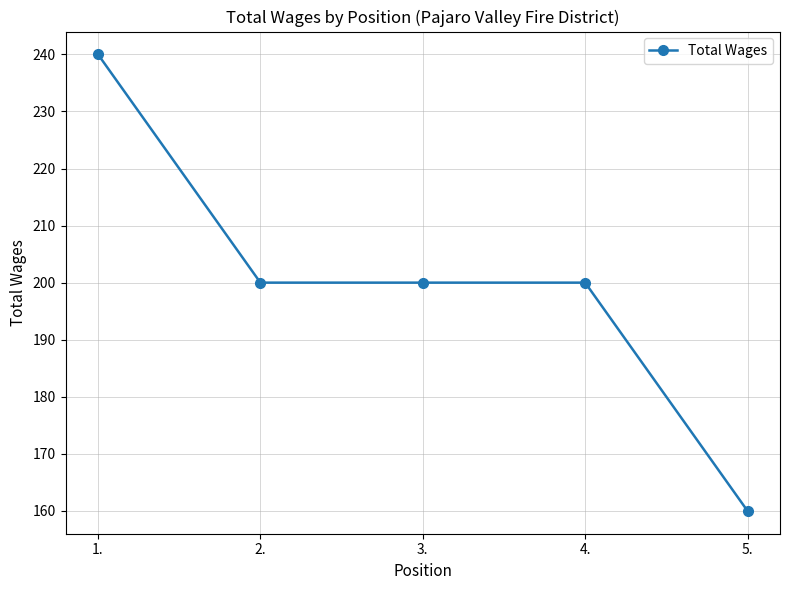

What is the ratio of the value at 2. to the value at 3.?

1.0